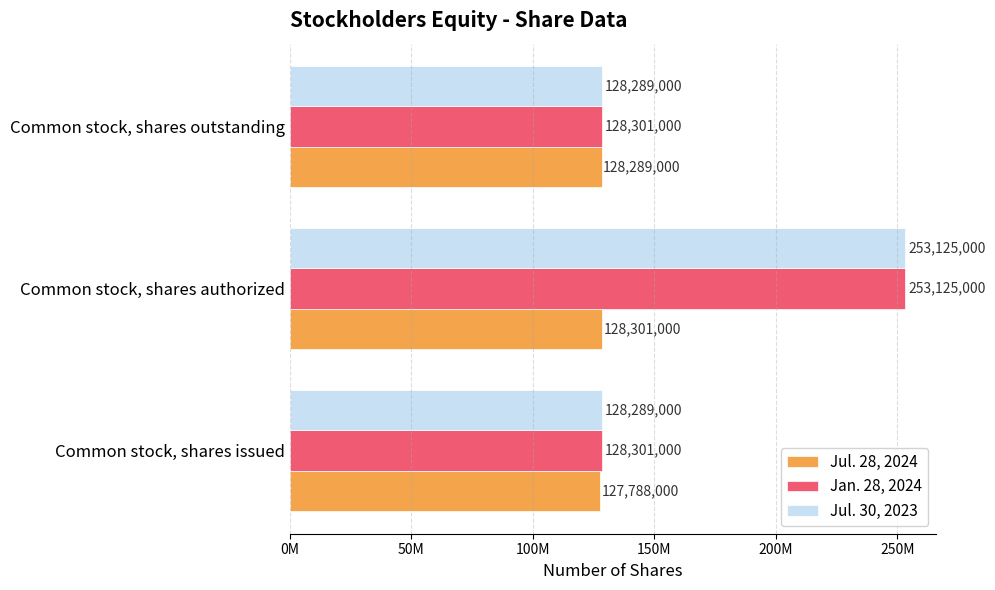

Rank the series by their maximum value, from lowest to highest.

Jul. 28, 2024, Jan. 28, 2024, Jul. 30, 2023